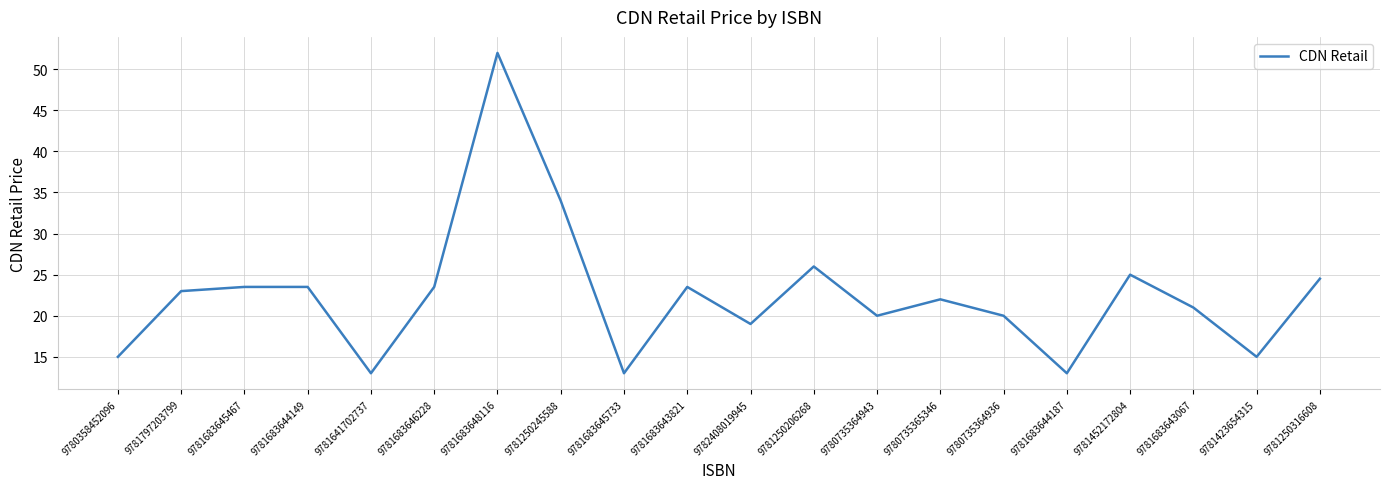

Between 9781683644187 and 9781250316608, which is larger?

9781250316608